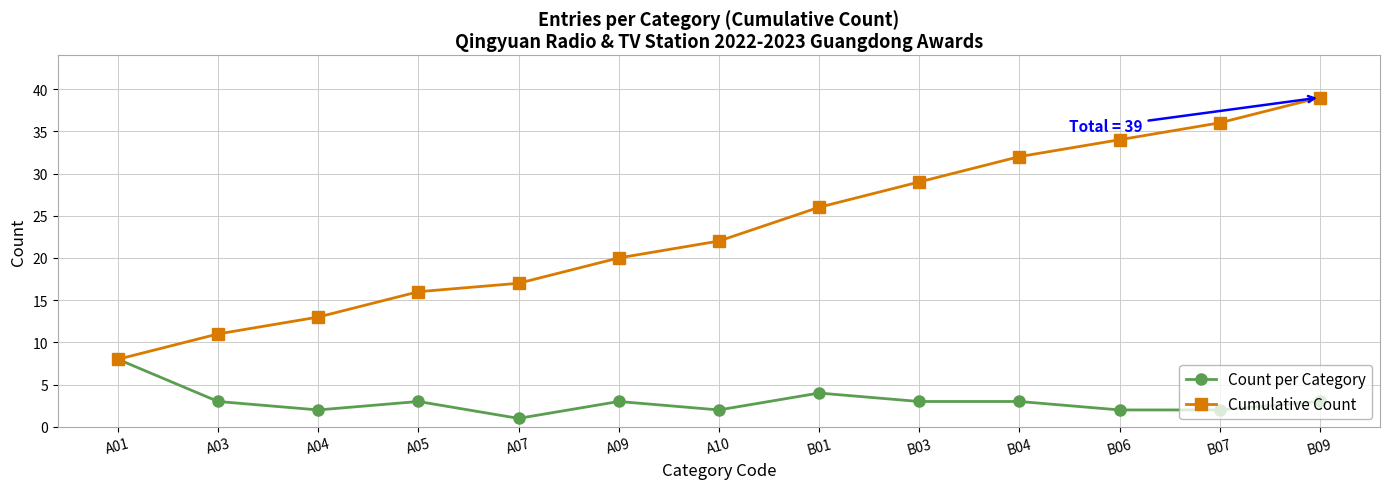

The value of Cumulative Count at A10 is 9. True or false?

False